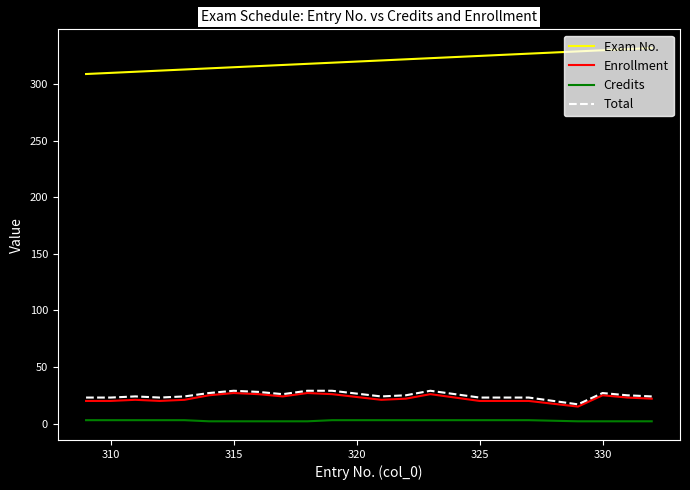

Which series has the largest total across all categories?

Exam No.